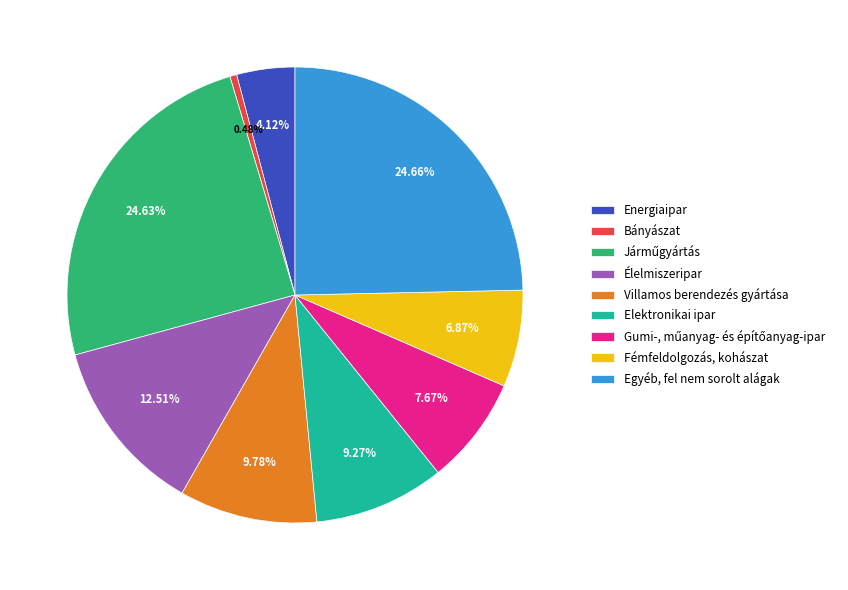

Combined, do Fémfeldolgozás, kohászat and Élelmiszeripar account for over 50%?

No